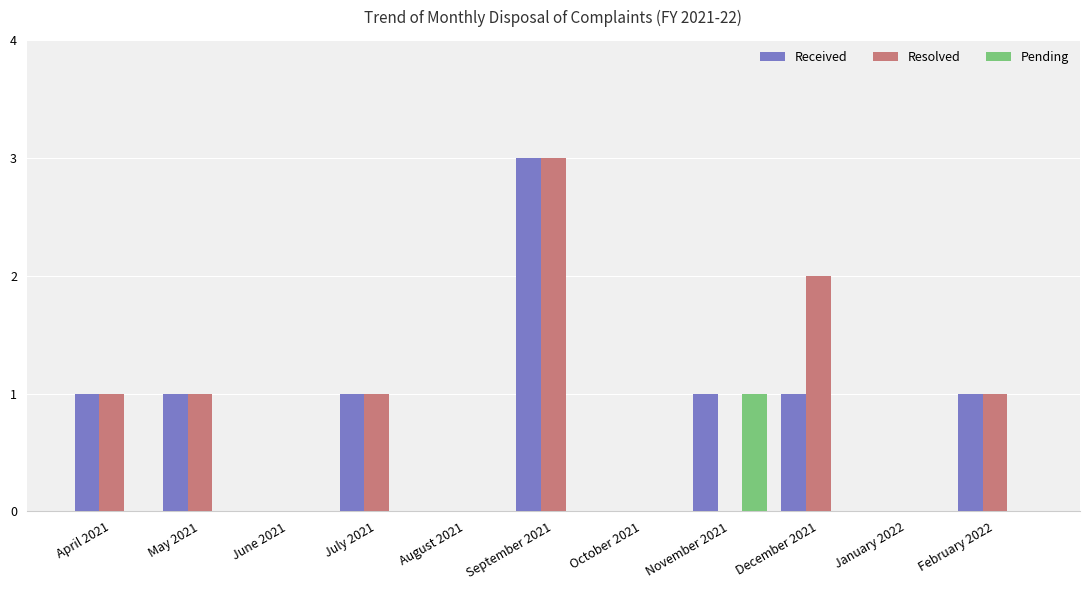

What is the difference between the Resolved values at July 2021 and December 2021?

1